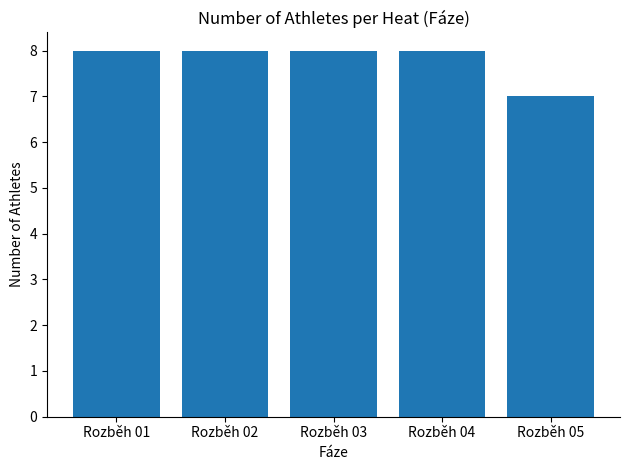

Read the value at Rozběh 05.

7